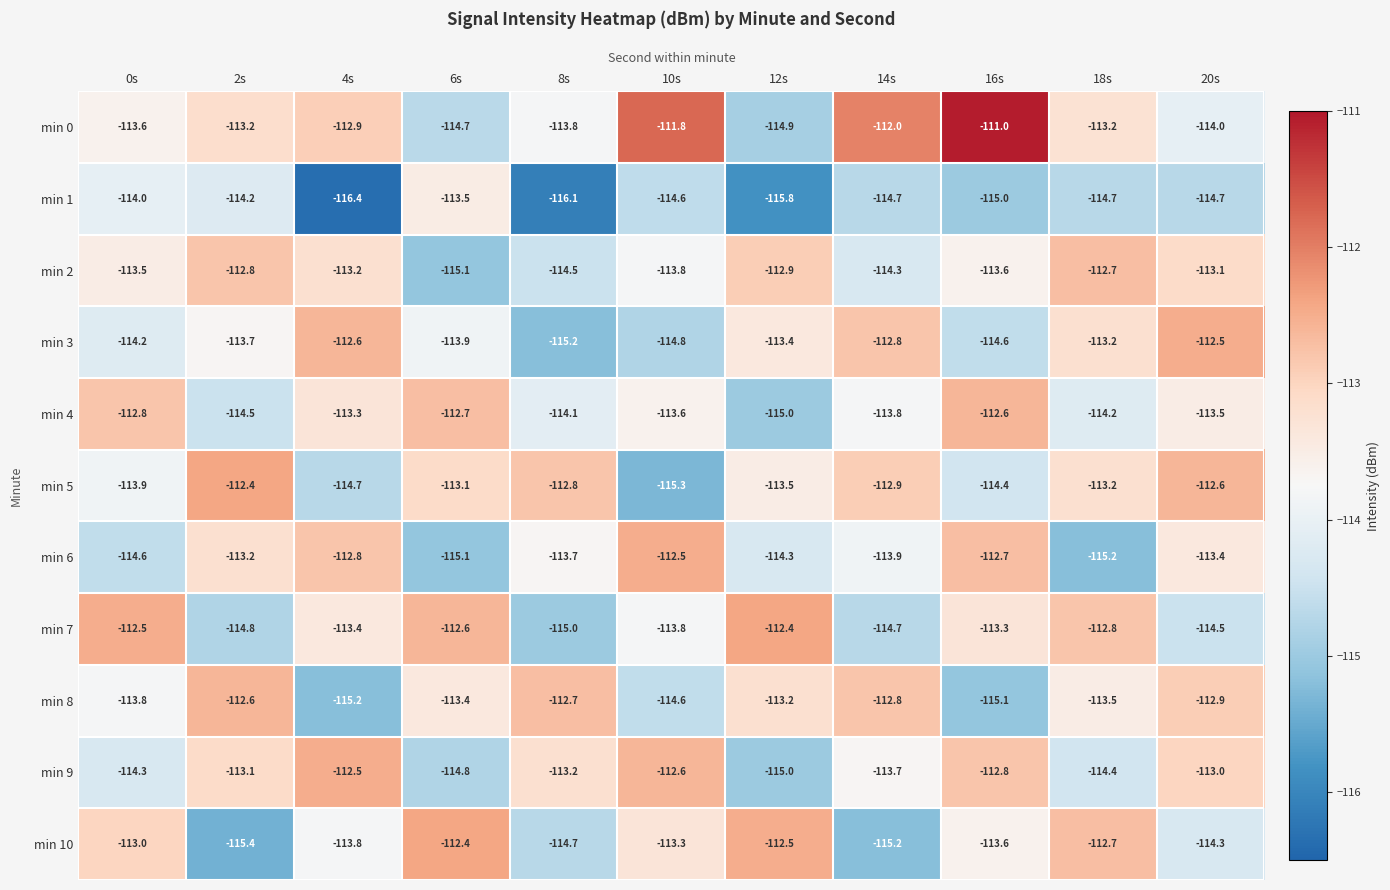

Which series has the largest range (max minus min)?

min 0